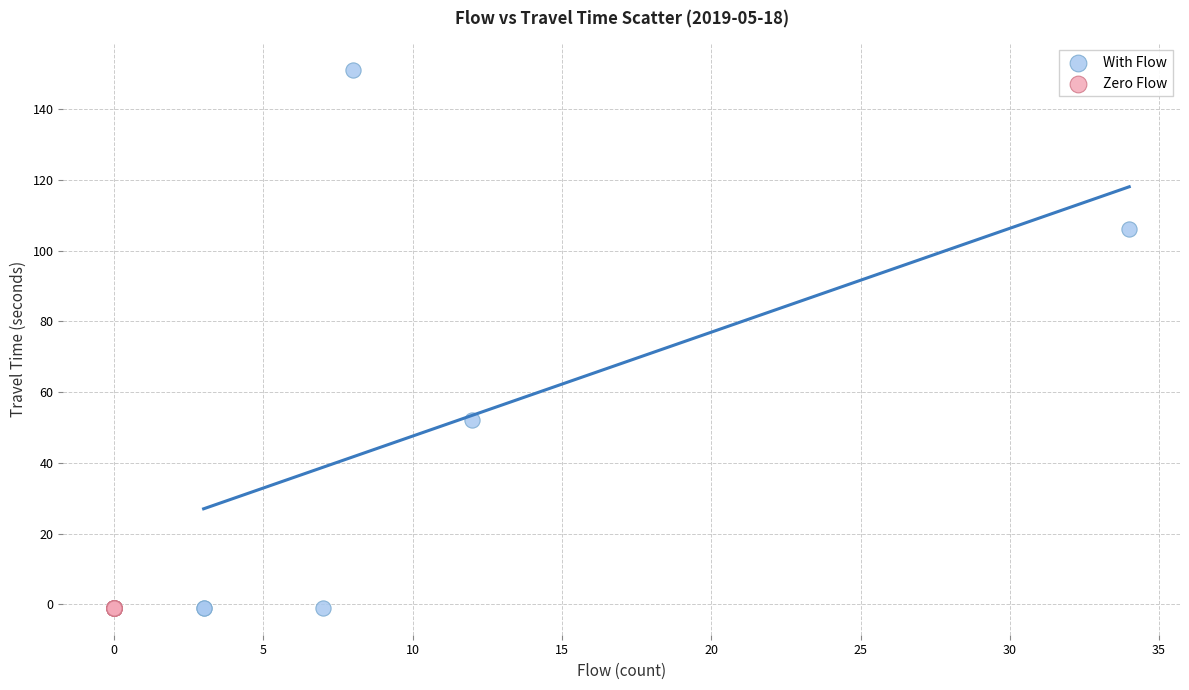

Which series contains the highest Y value?

With Flow